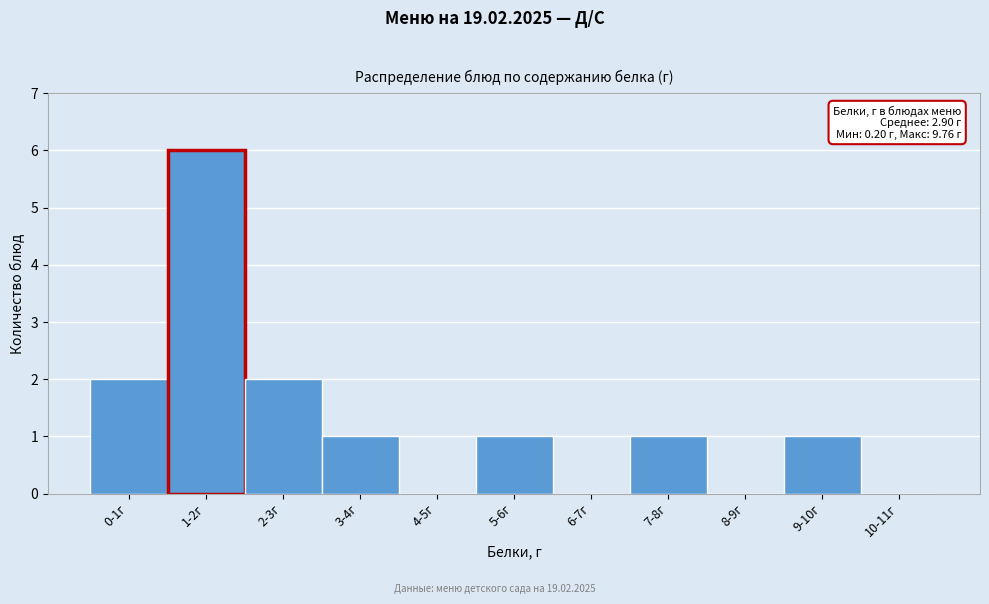

Reading left to right, extract all data points from this chart.

0-1г=2	1-2г=6	2-3г=2	3-4г=1	4-5г=0	5-6г=1	6-7г=0	7-8г=1	8-9г=0	9-10г=1	10-11г=0